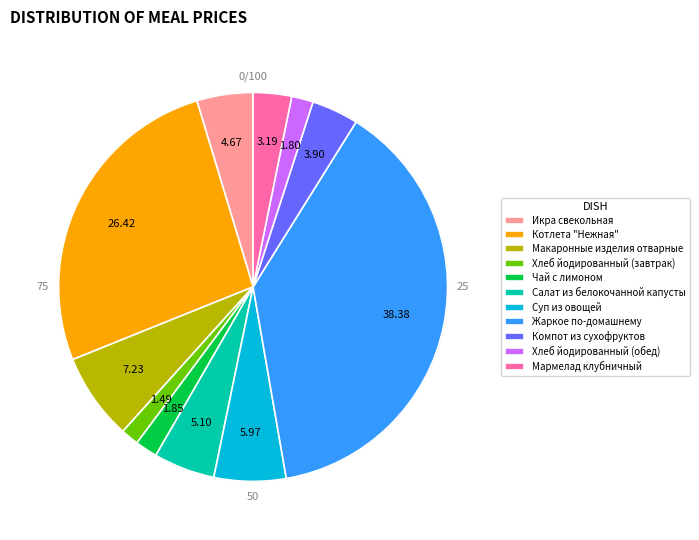

Do Макаронные изделия отварные and Чай с лимоном together represent more than half of the pie?

No